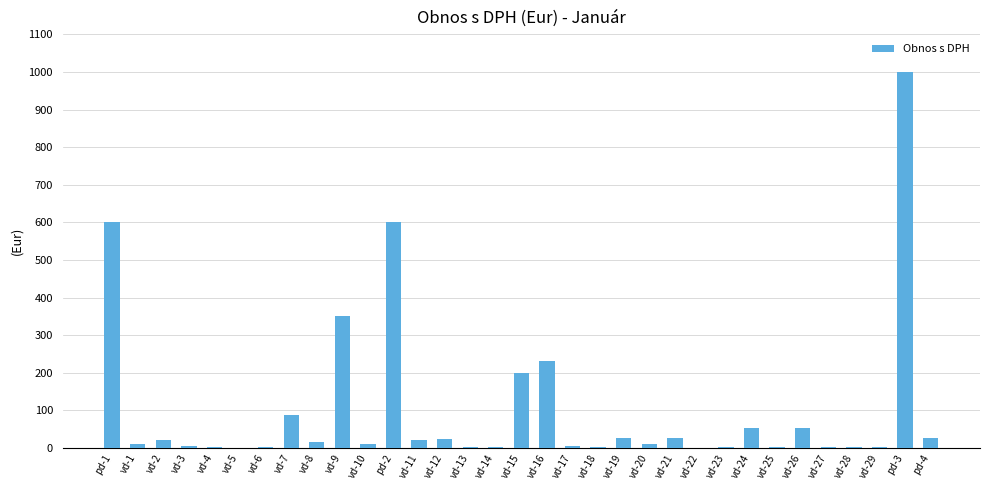

Is it true that the value at pd-3 is 1475.1?

False